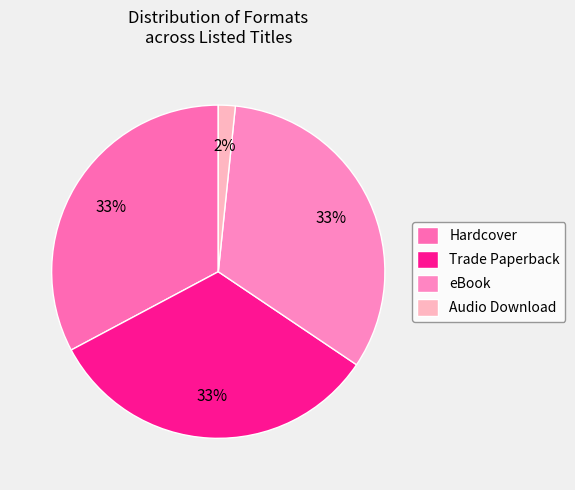

What percentage is the Trade Paperback slice, to the nearest percent?

33%